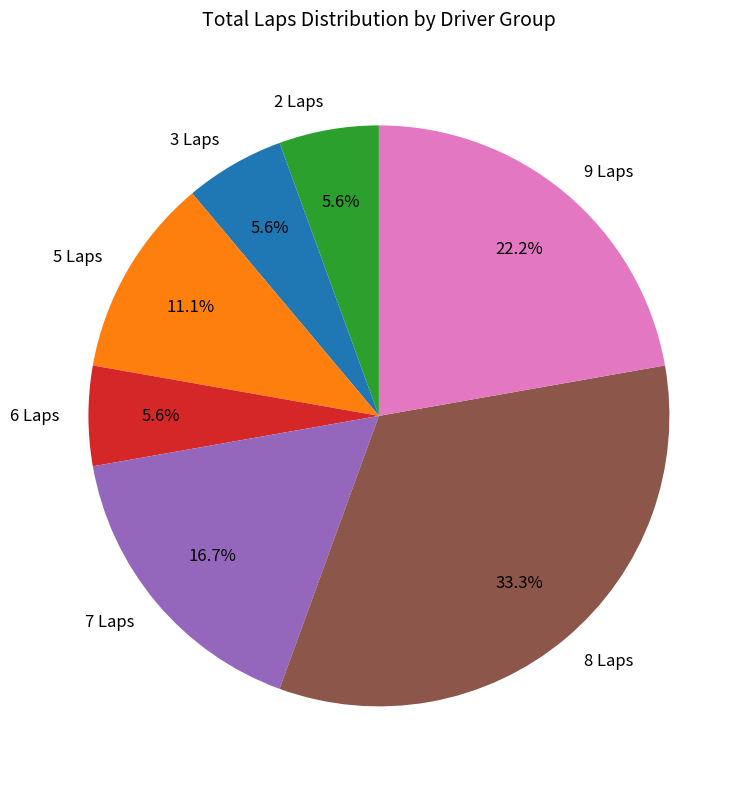

How much of the chart is everything except 3 Laps?

94.4%